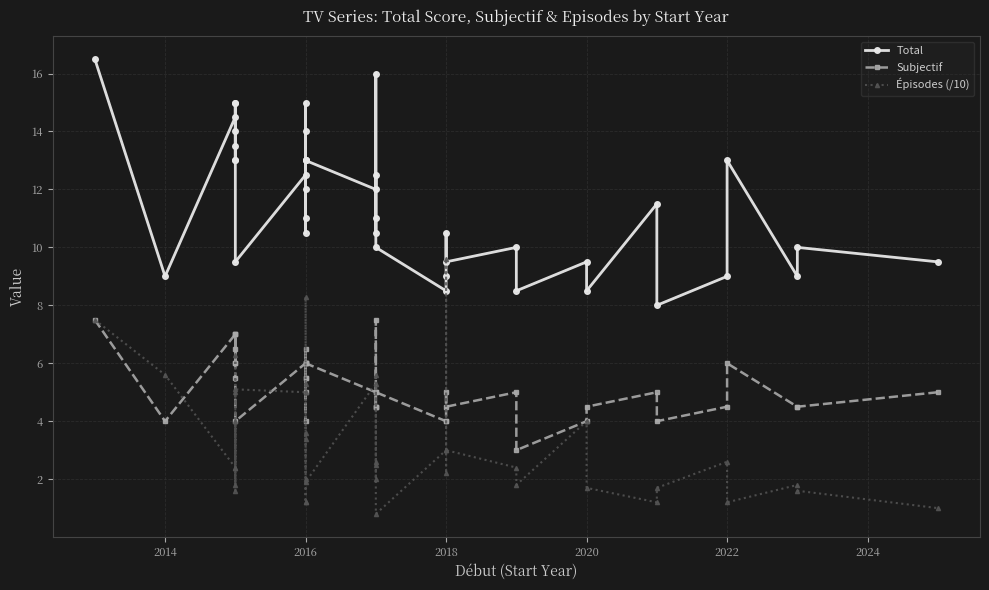

List the series in order of their peak value, lowest first.

Subjectif, Épisodes (/10), Total